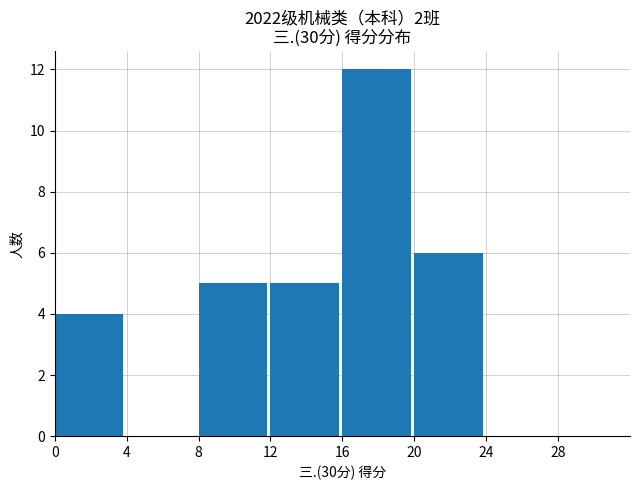

At which category does the chart reach its peak across all series?

16